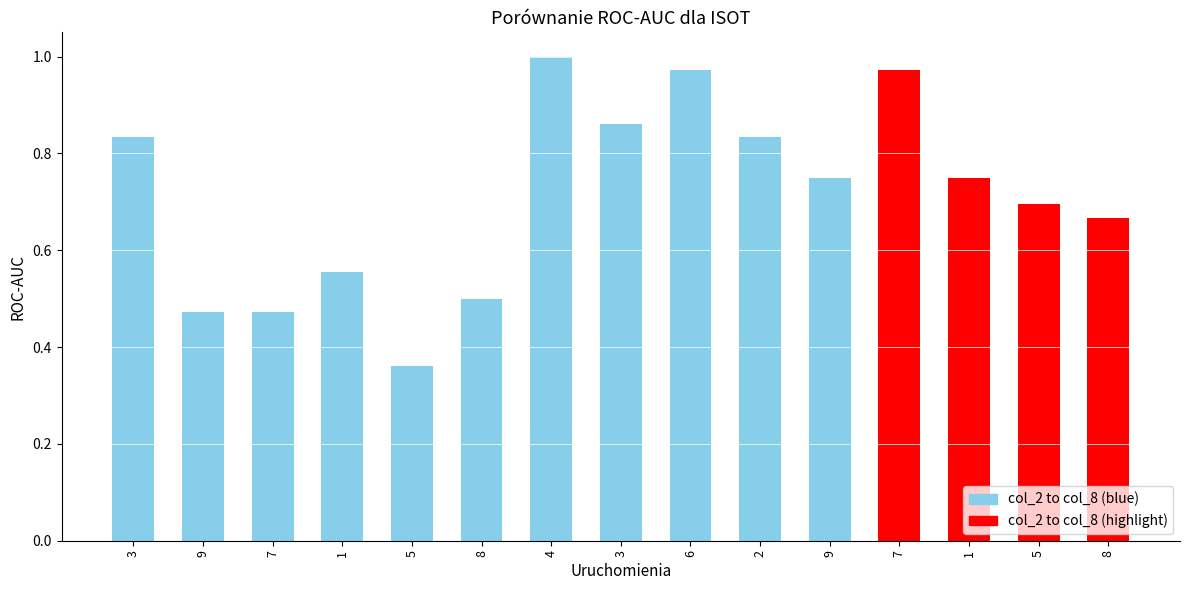

List the labels in order of value, largest first.

4, 6, 7, 3, 3, 2, 9, 1, 5, 8, 1, 8, 9, 7, 5